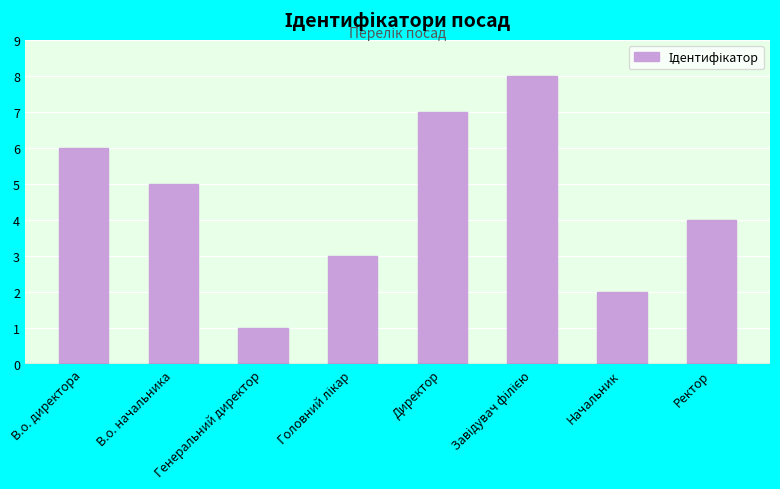

Where is the data nearest to the value 4?

Ректор